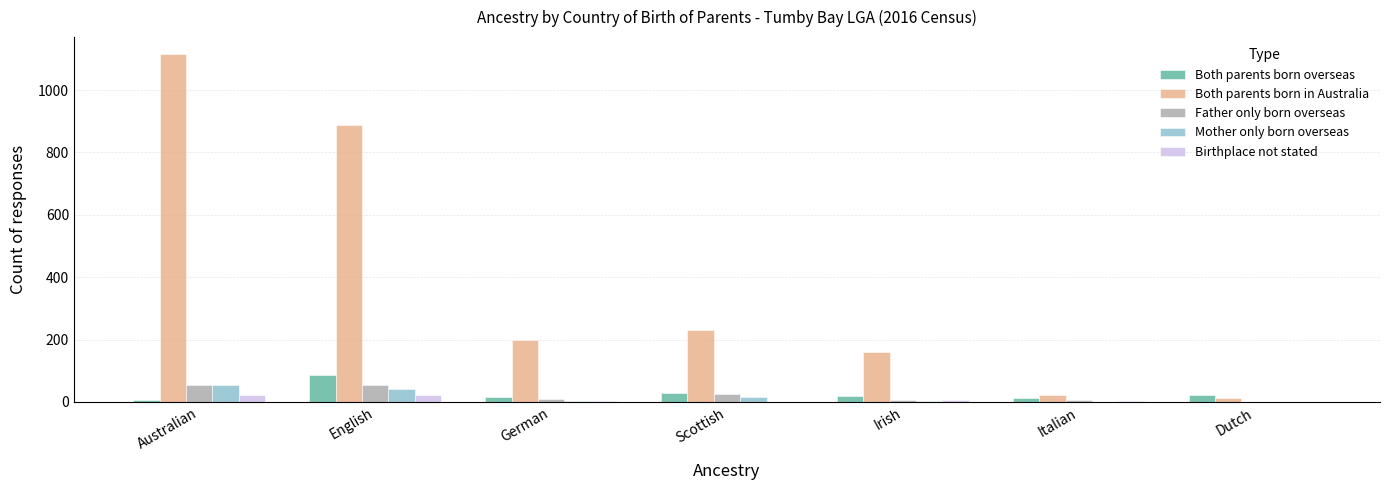

Which series has the largest range (max minus min)?

Both parents born in Australia